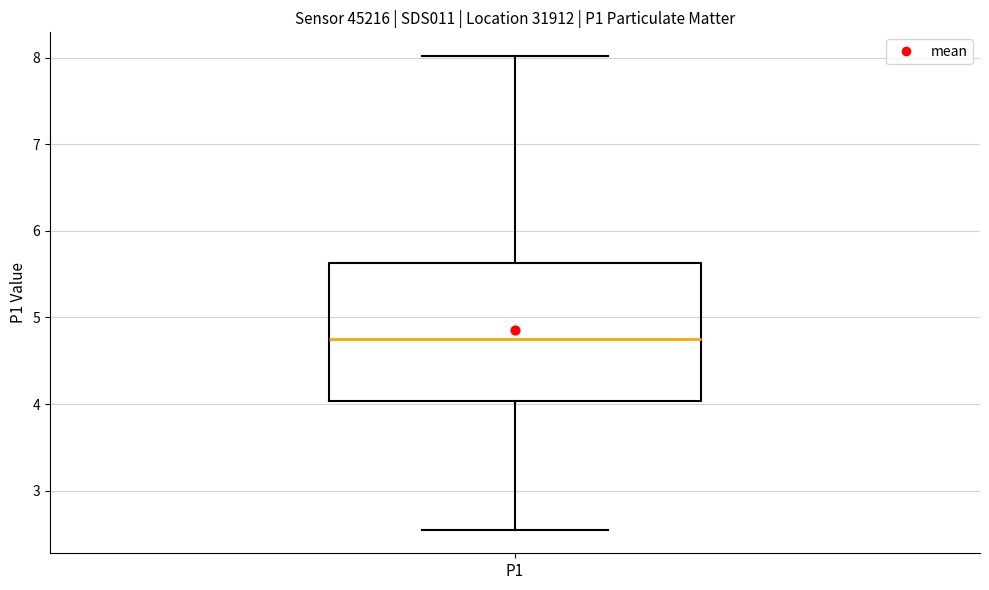

Read this box plot against the y-axis: the position of the median line, the range covered by the box, and the ends of both whiskers. The values are not printed on the chart, so give them approximately, as read against the axis.

median 4.8, box 4.0 to 5.6, whiskers 2.6 to 8.0